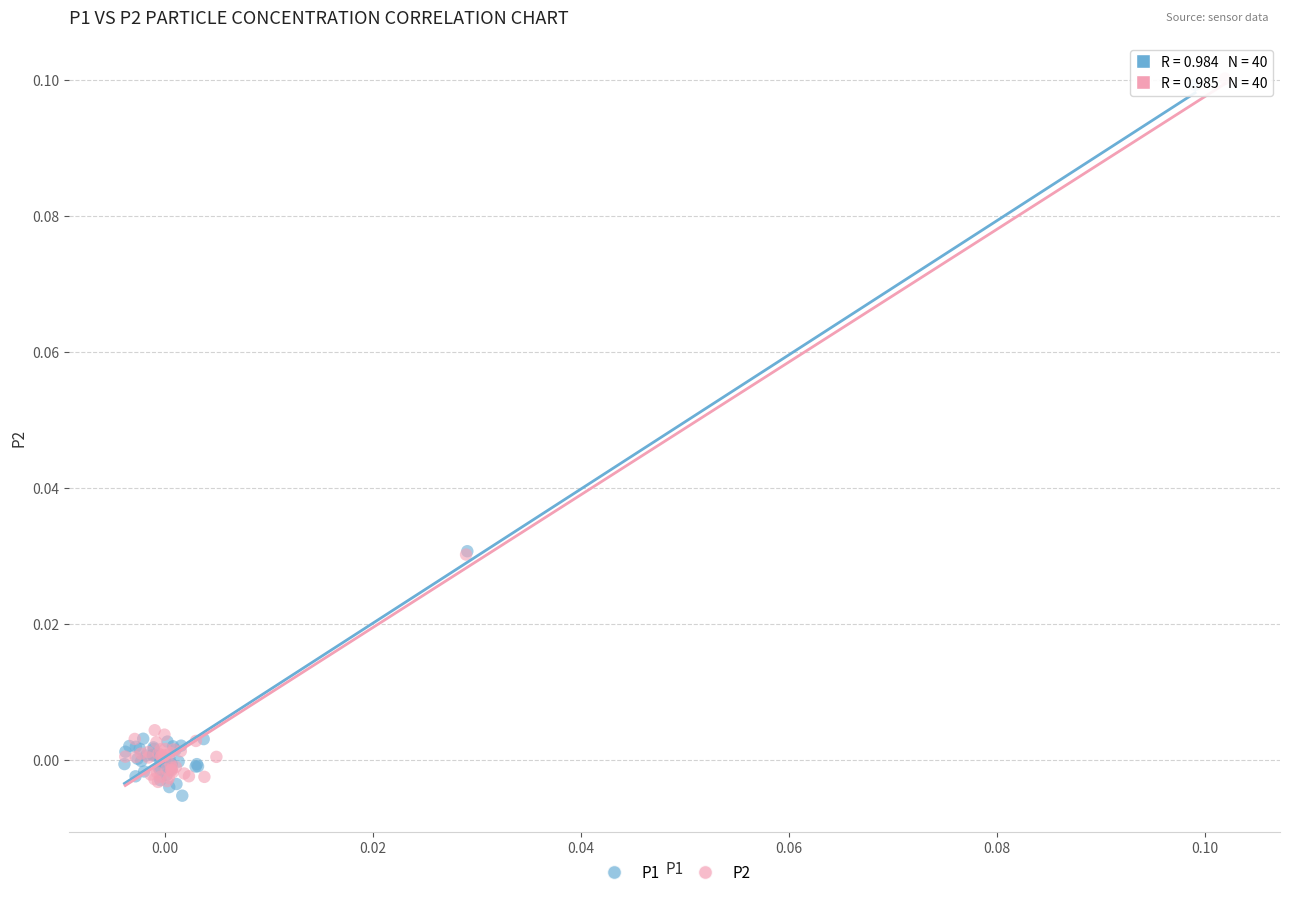

What are all the series names shown in the legend?

P1, P2